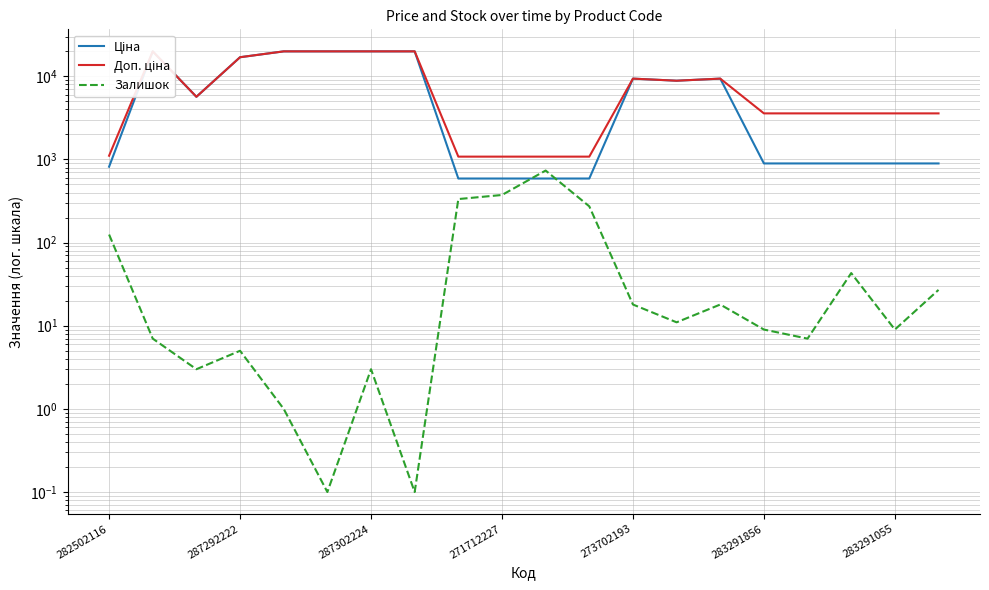

Which series has the widest spread of values?

Ціна